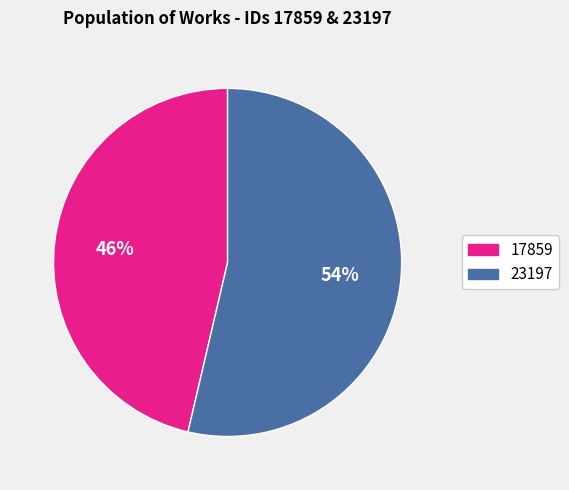

How many slices are in this pie chart?

2